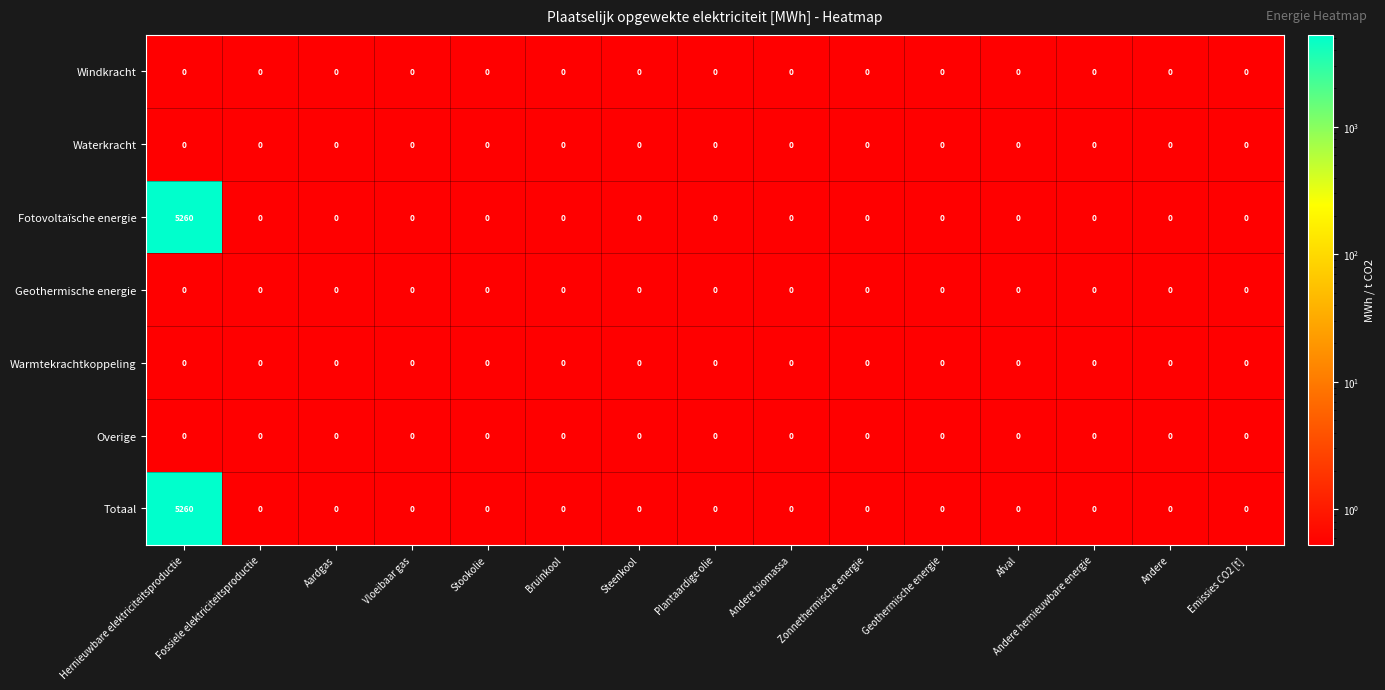

What is the greatest value displayed?

5260